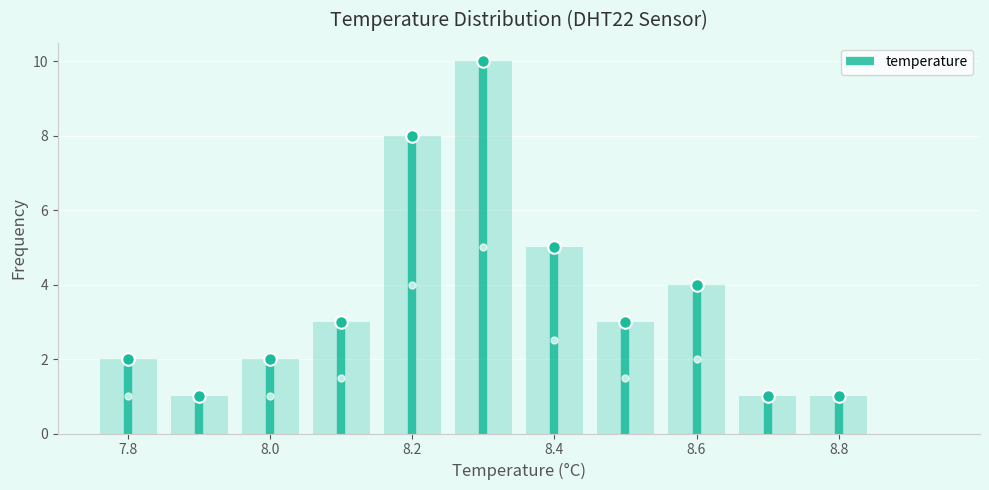

Reading left to right, list every bar in this chart as the range it spans on the x-axis followed by its height. Neither the bar edges nor the heights are printed on the chart, so give them approximately, as read against the axes.

7.75 to 7.85: 2
7.85 to 7.95: 1
7.95 to 8.05: 2
8.05 to 8.15: 3
8.15 to 8.25: 8
8.25 to 8.35: 10
8.35 to 8.45: 5
8.45 to 8.55: 3
8.55 to 8.65: 4
8.65 to 8.75: 1
8.75 to 8.85: 1
8.85 to 8.95: 0